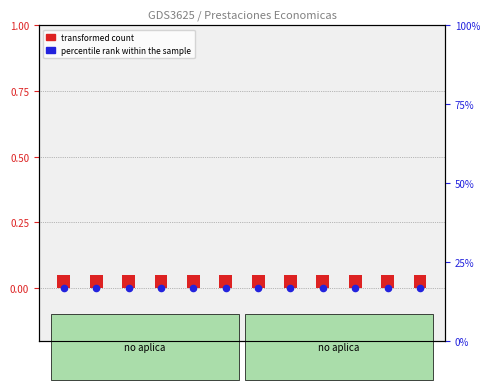

What is the total value across all series at 3?

0.1